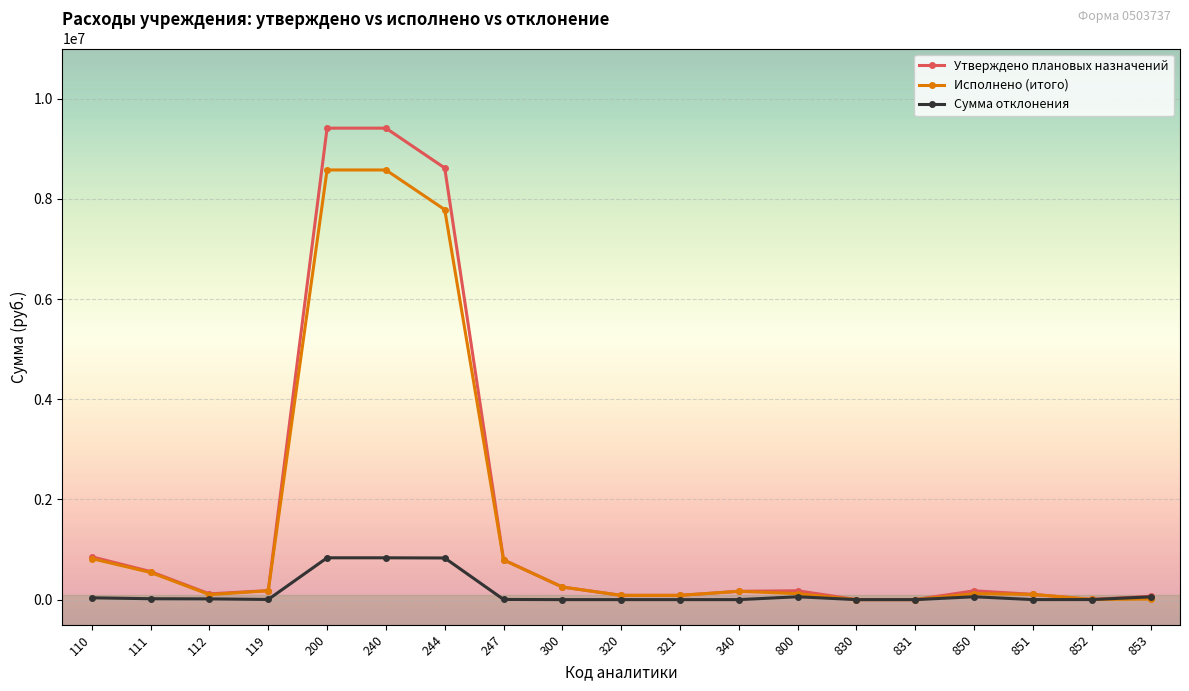

True or false: Исполнено (итого) has more than 0 interior local peaks.

True